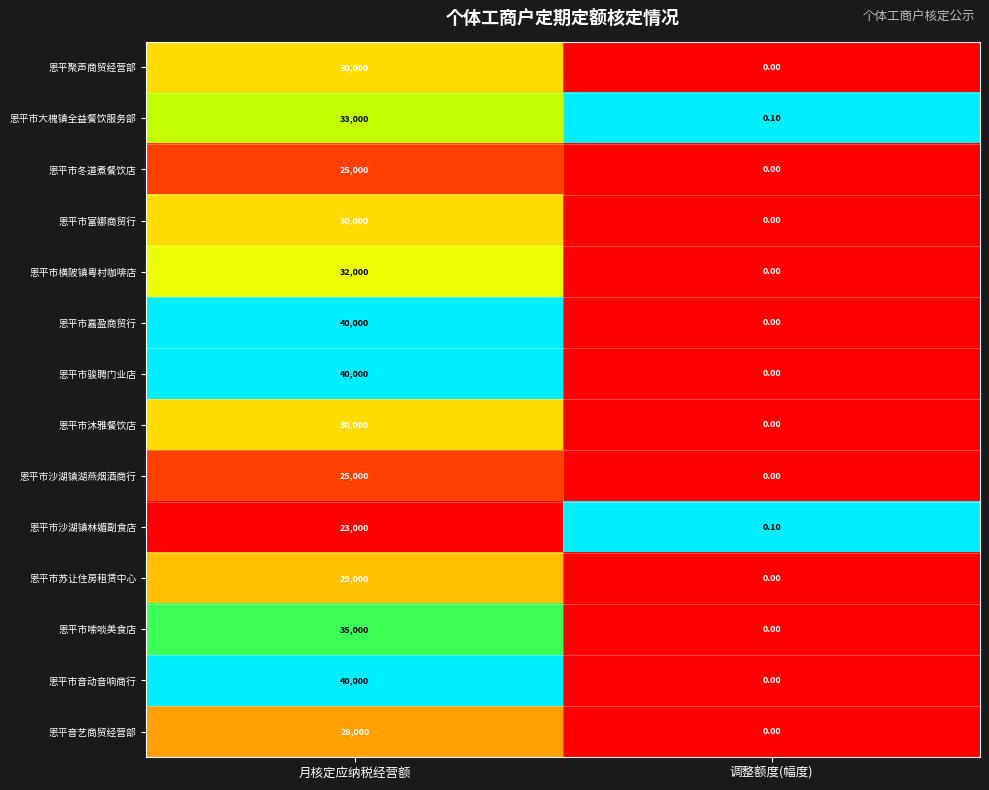

At which category is the sum across all series the highest?

月核定应纳税经营额